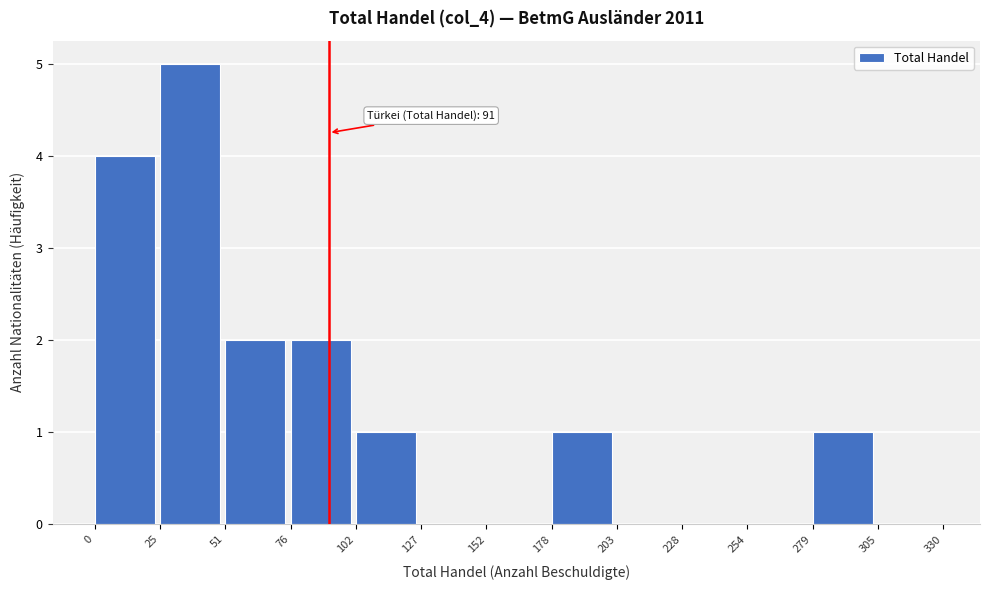

Which range on the x-axis has the tallest bar?

25 to 51